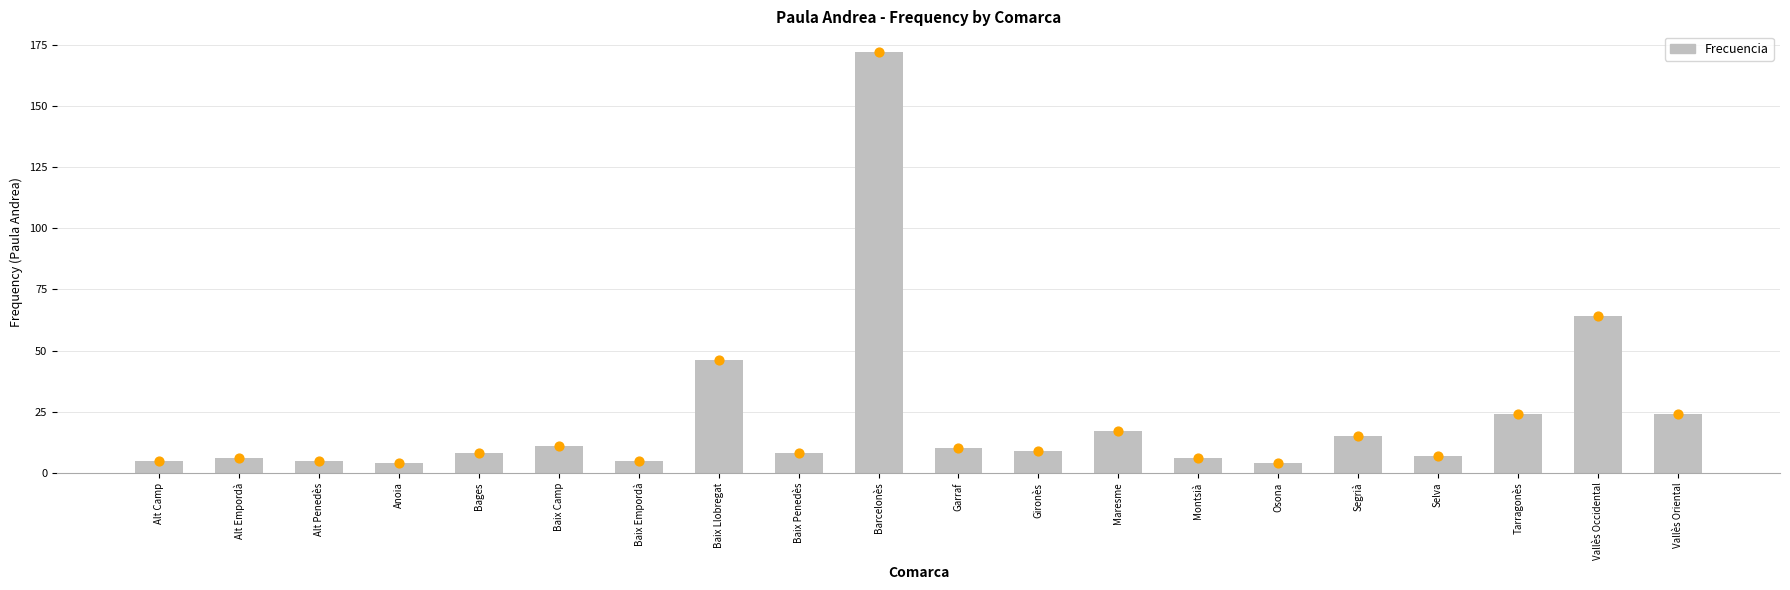

What is the change in value from Baix Penedès to Barcelonès?

+164